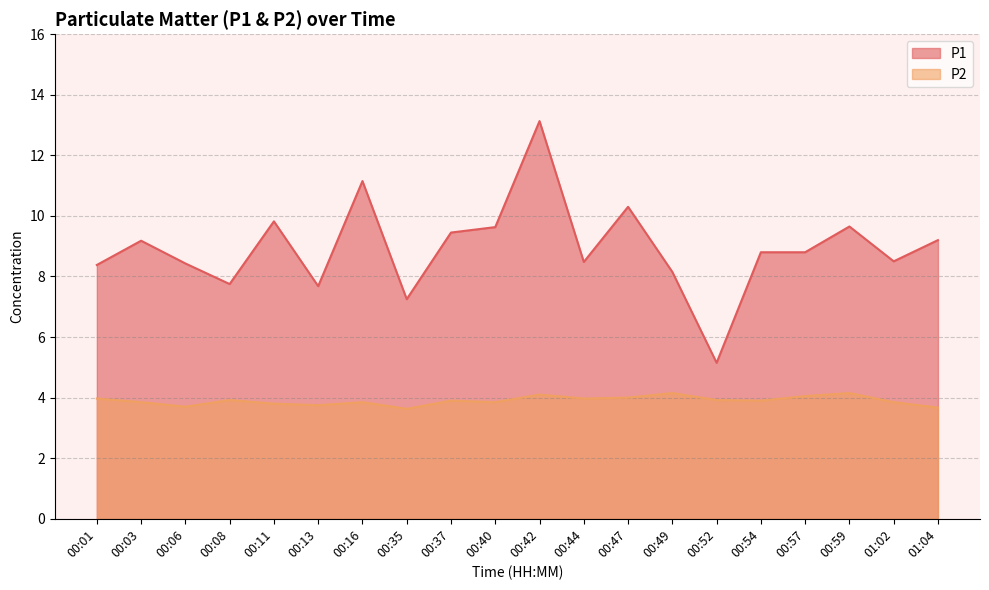

What value does the P2 series have at 00:11?

3.8